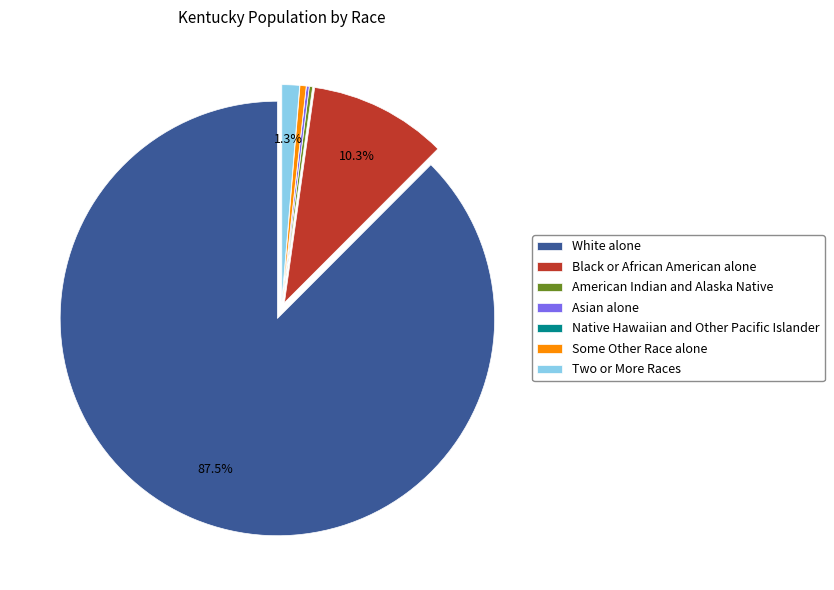

Which slice is the largest?

White alone